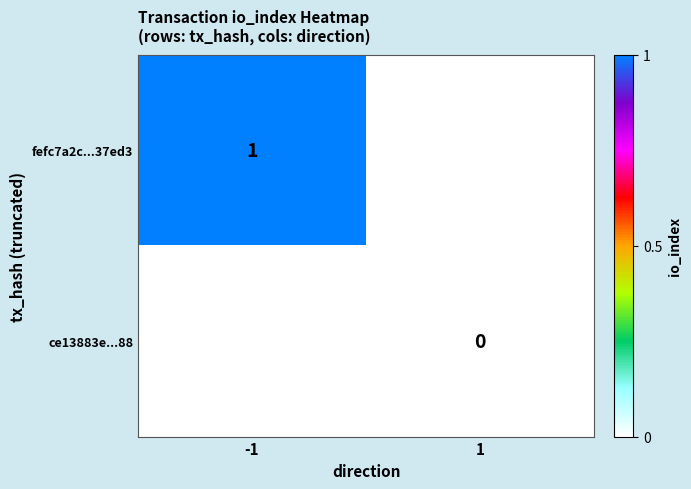

Is the value of ce13883e...88 at 1 greater than the value of fefc7a2c...37ed3 at -1?

No